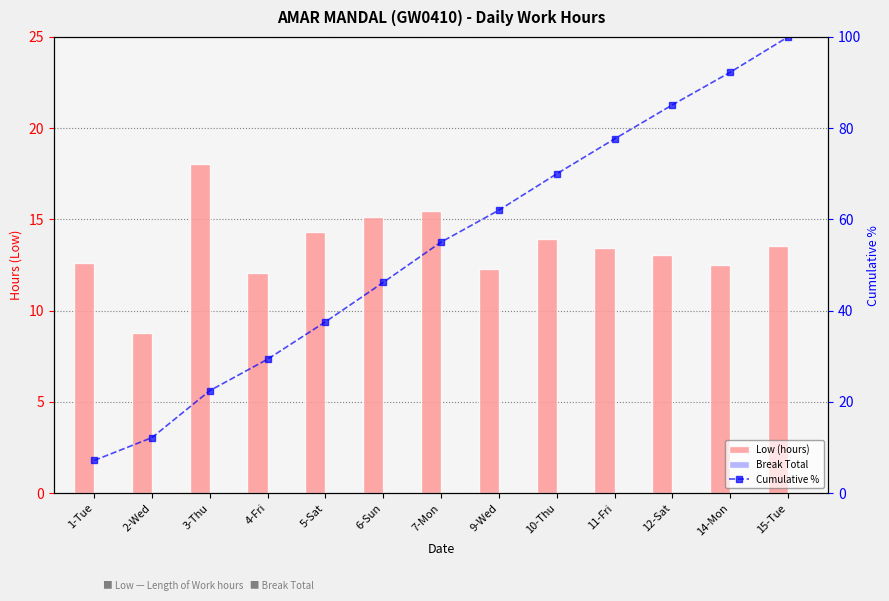

At how many categories does at least one series exceed 21?

11